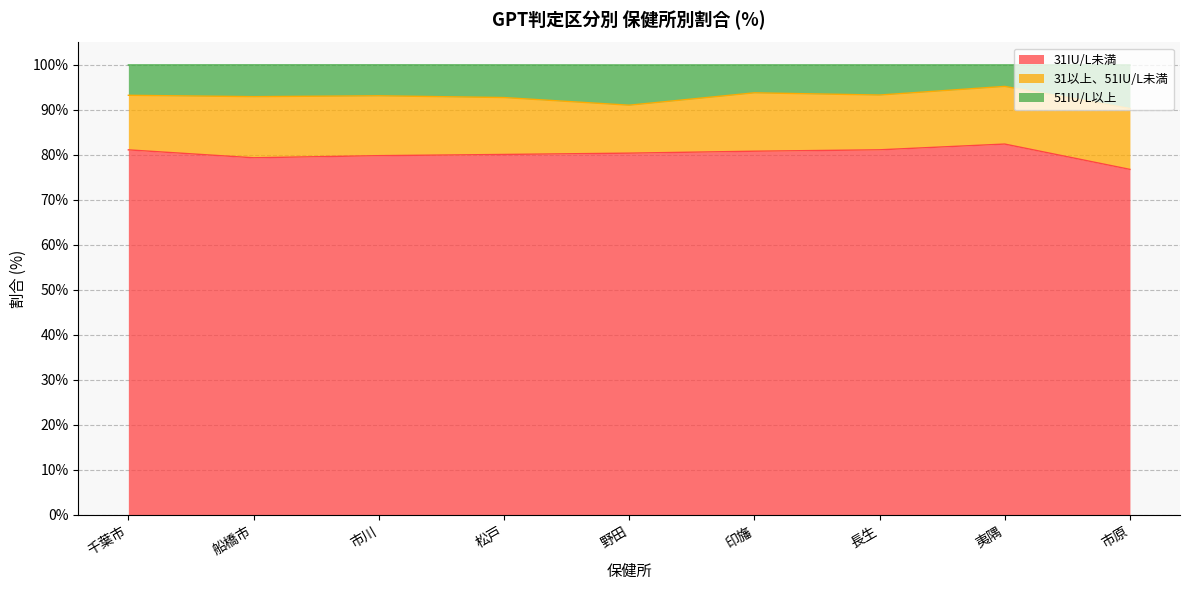

Which category has the lowest value in the 31IU/L未満 series?

市原